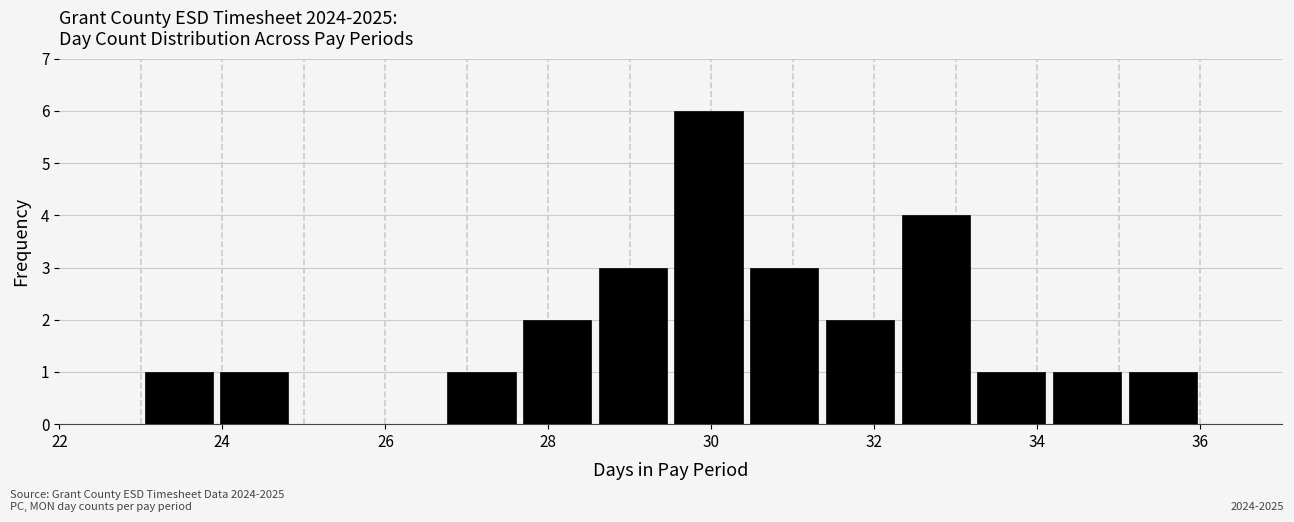

Reading left to right, transcribe this chart: for each bar, give the range it covers on the x-axis and its height. Neither the bar edges nor the heights are printed on the chart, so give them approximately, as read against the axes.

23.0 to 24.0: 1
24.0 to 24.8: 1
24.8 to 25.8: 0
25.8 to 26.8: 0
26.8 to 27.6: 1
27.6 to 28.6: 2
28.6 to 29.6: 3
29.6 to 30.4: 6
30.4 to 31.4: 3
31.4 to 32.2: 2
32.2 to 33.2: 4
33.2 to 34.2: 1
34.2 to 35.0: 1
35.0 to 36.0: 1